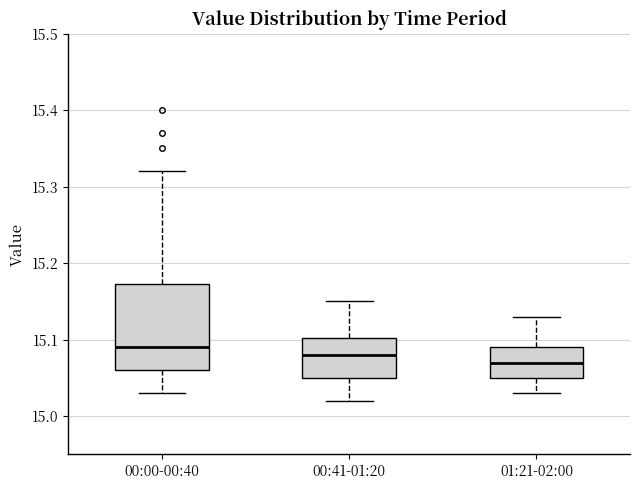

Reading left to right, read every box against the y-axis: the position of its median line, the range the box covers, and the ends of its whiskers. The values are not printed on the chart, so give them approximately, as read against the axis.

00:00-00:40: median 15.09, box 15.06 to 15.17, whiskers 15.03 to 15.32
00:41-01:20: median 15.08, box 15.05 to 15.10, whiskers 15.02 to 15.15
01:21-02:00: median 15.07, box 15.05 to 15.09, whiskers 15.03 to 15.13